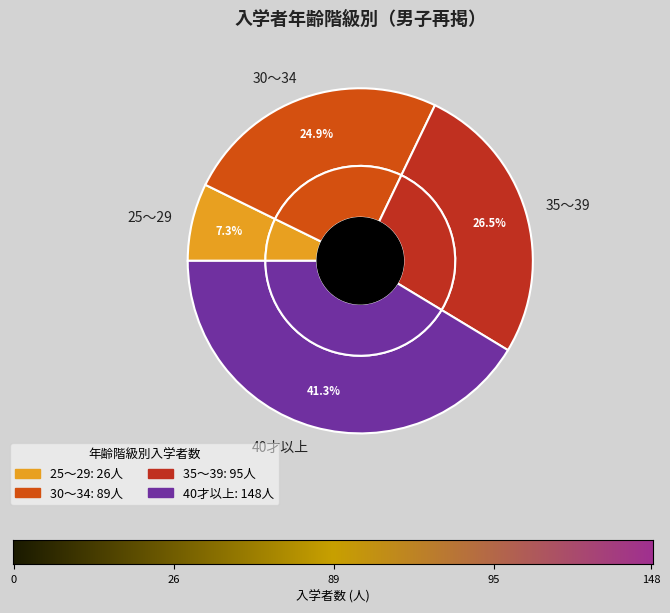

Which category has the biggest portion of the pie?

40才以上